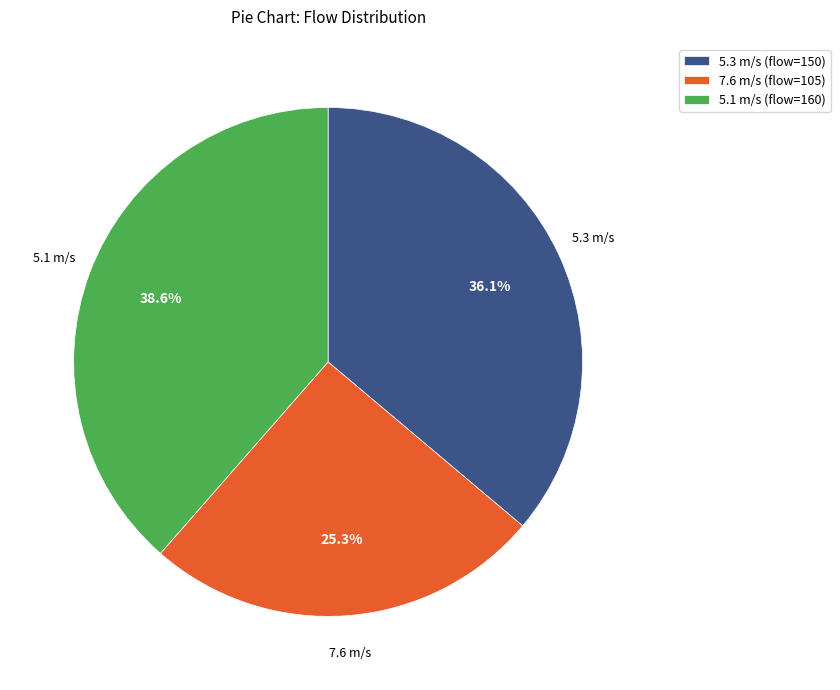

What is the largest slice in the pie chart?

5.1